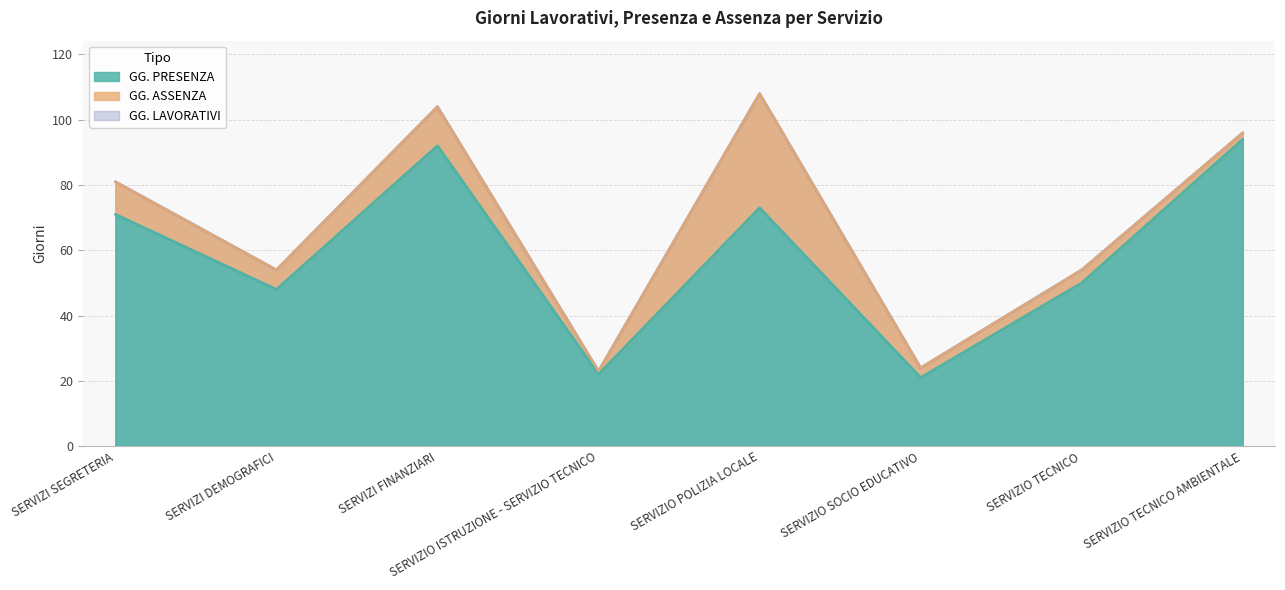

What is the label of the 3rd point from the right?

SERVIZIO SOCIO EDUCATIVO